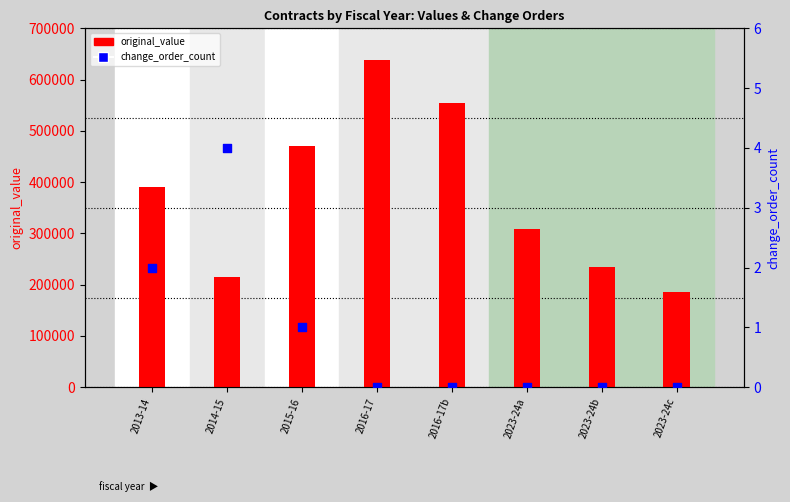

What is the total value across all series at 2016-17b?

553650.2